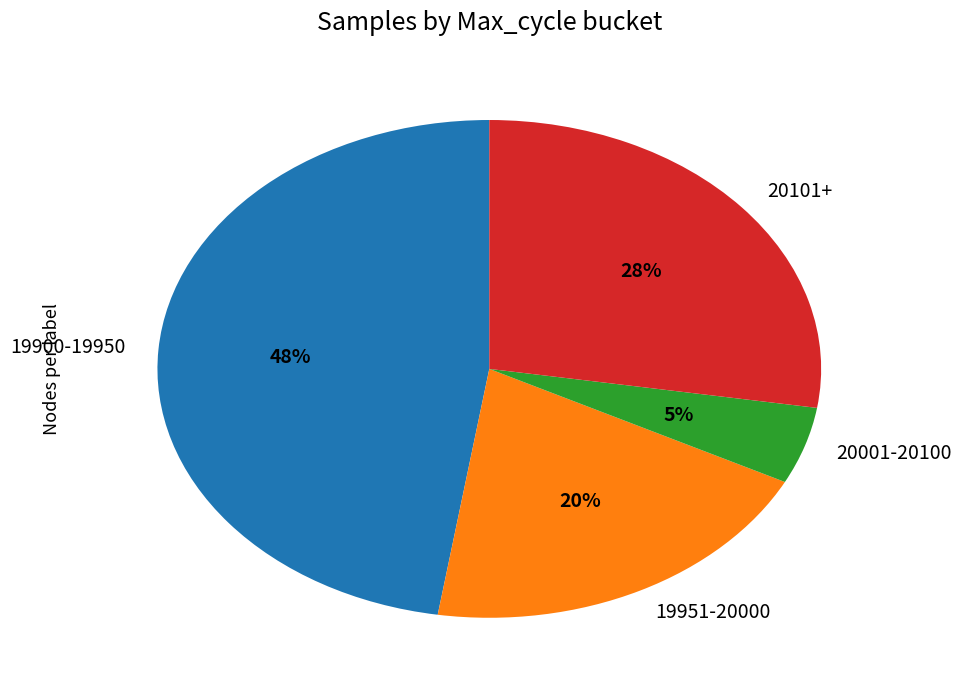

Count the number of slices in the pie.

4